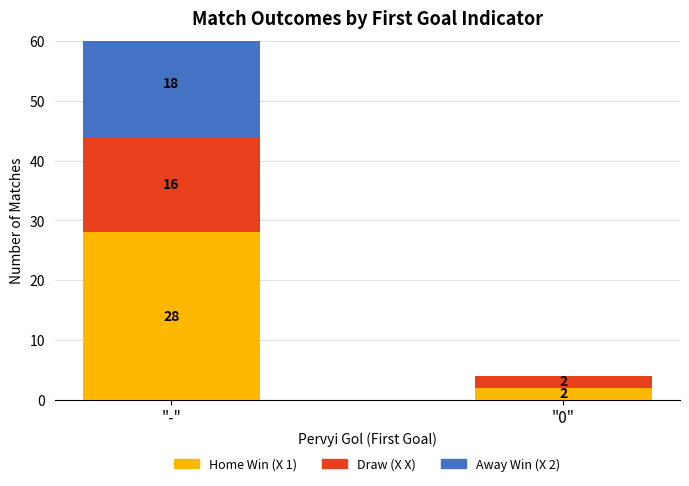

Between "0" and "-", which is larger?

"-"